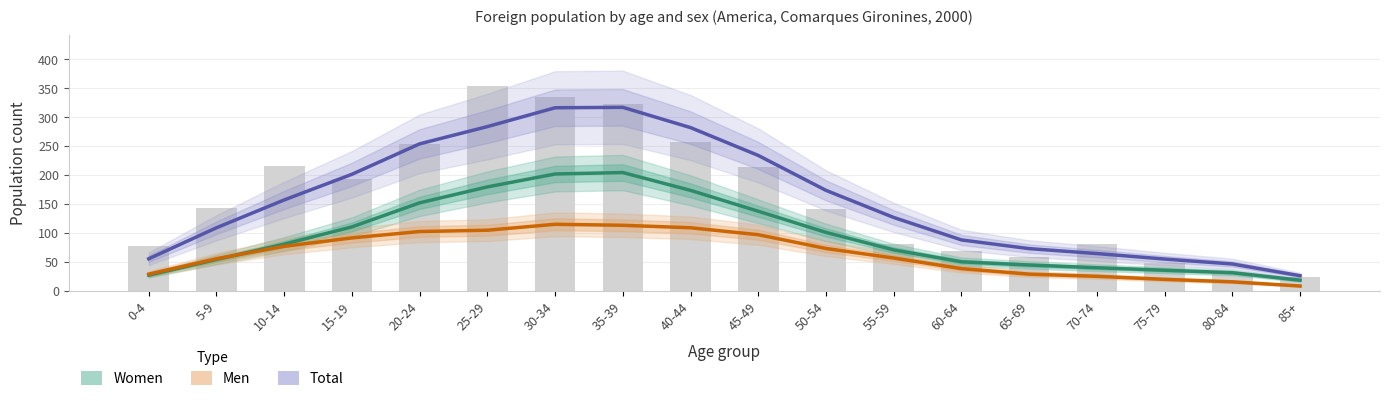

How many values in the Total series exceed 156?

9